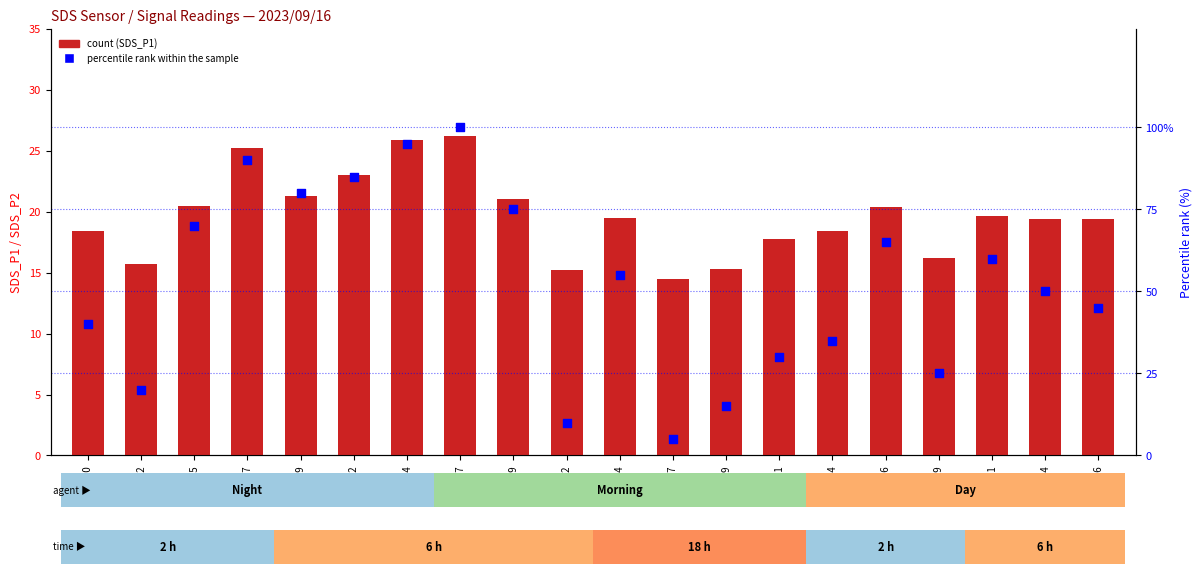

At how many categories does at least one series exceed 60?

8